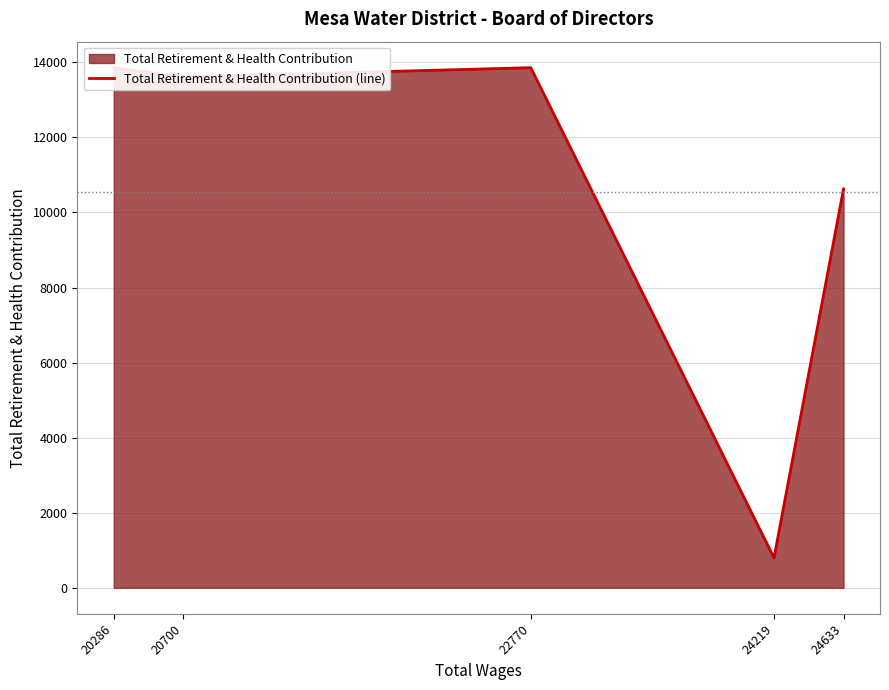

The chart shows a value of 1294 at 24219. True or false?

False